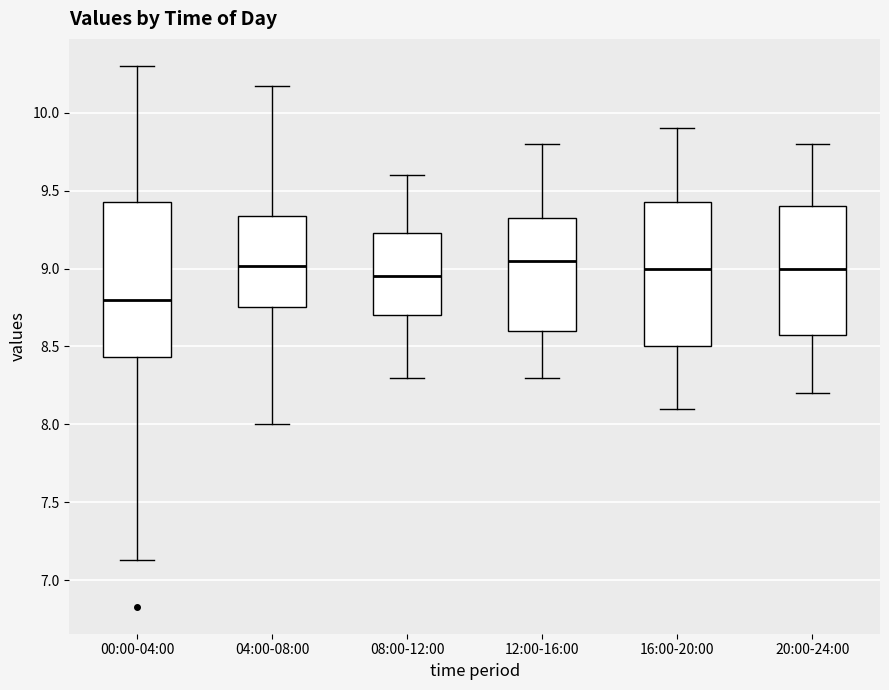

Reading left to right, transcribe this box plot: for each box, give where its median line is, the range the box spans, and where its two whiskers end, as read against the y-axis. The values are not printed on the chart, so give them approximately, as read against the axis.

00:00-04:00: median 8.80, box 8.45 to 9.45, whiskers 7.15 to 10.30
04:00-08:00: median 9.00, box 8.75 to 9.35, whiskers 8.00 to 10.15
08:00-12:00: median 8.95, box 8.70 to 9.25, whiskers 8.30 to 9.60
12:00-16:00: median 9.05, box 8.60 to 9.35, whiskers 8.30 to 9.80
16:00-20:00: median 9.00, box 8.50 to 9.45, whiskers 8.10 to 9.90
20:00-24:00: median 9.00, box 8.60 to 9.40, whiskers 8.20 to 9.80